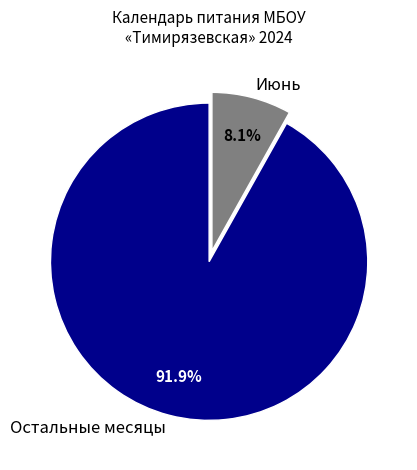

Count the number of slices in the pie.

2